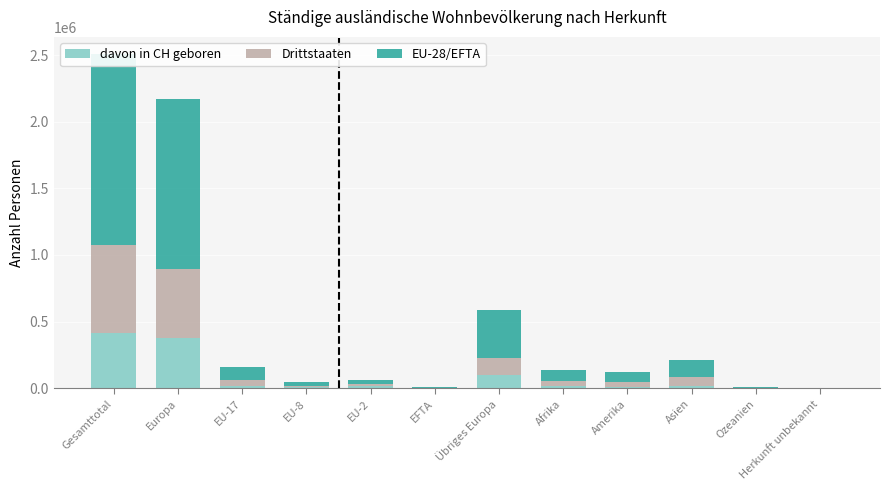

Which series has the largest range (max minus min)?

EU-28/EFTA